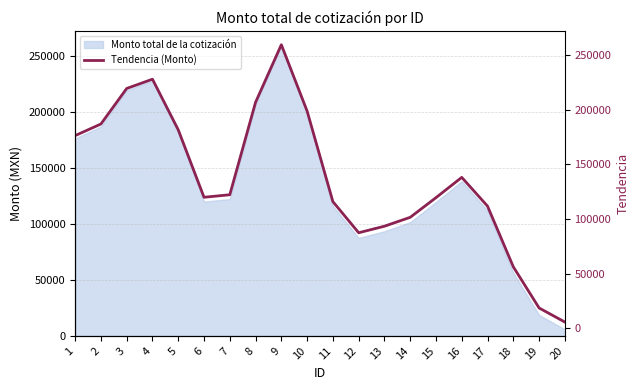

Where is the data nearest to the value 132576?

16